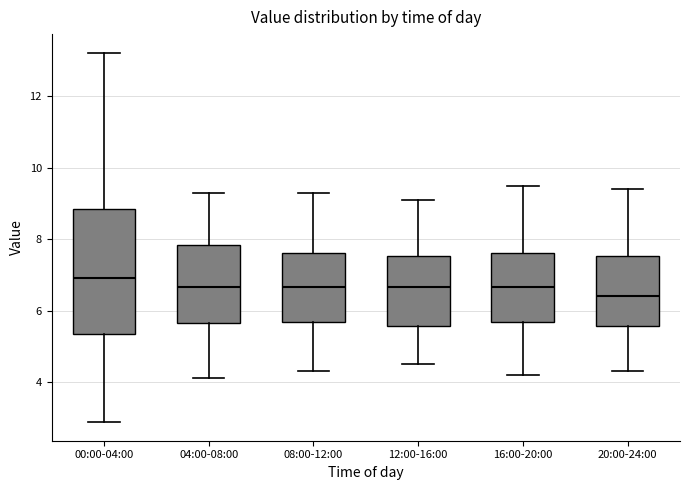

Where does the median line of the box for 04:00-08:00 sit on the y-axis? The values are not printed on the chart, so give them approximately, as read against the axis.

6.6